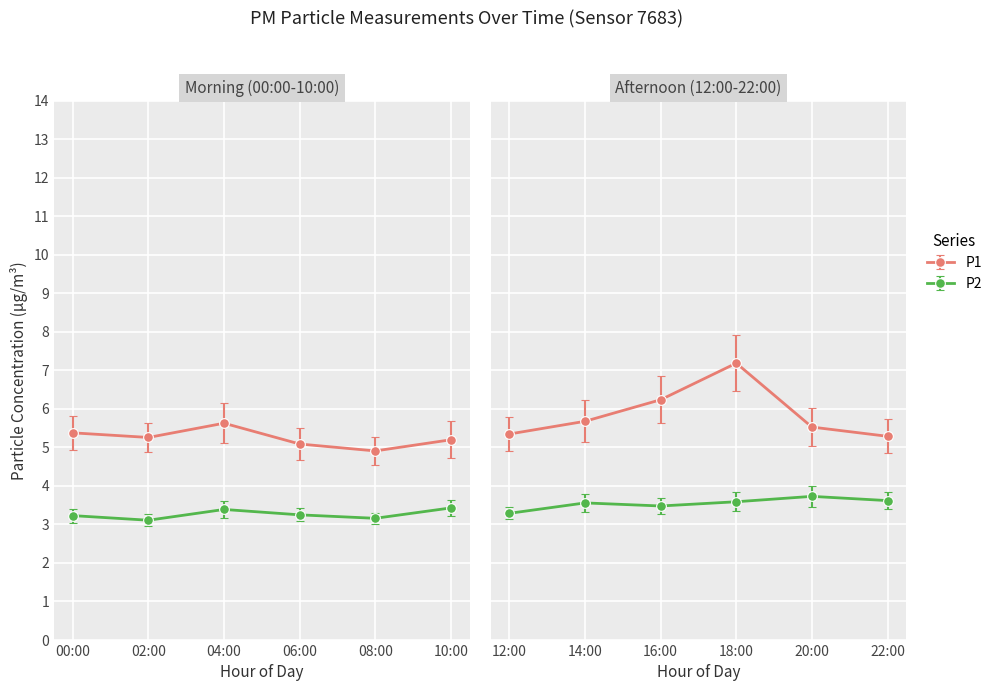

How many lines are shown in the chart?

2